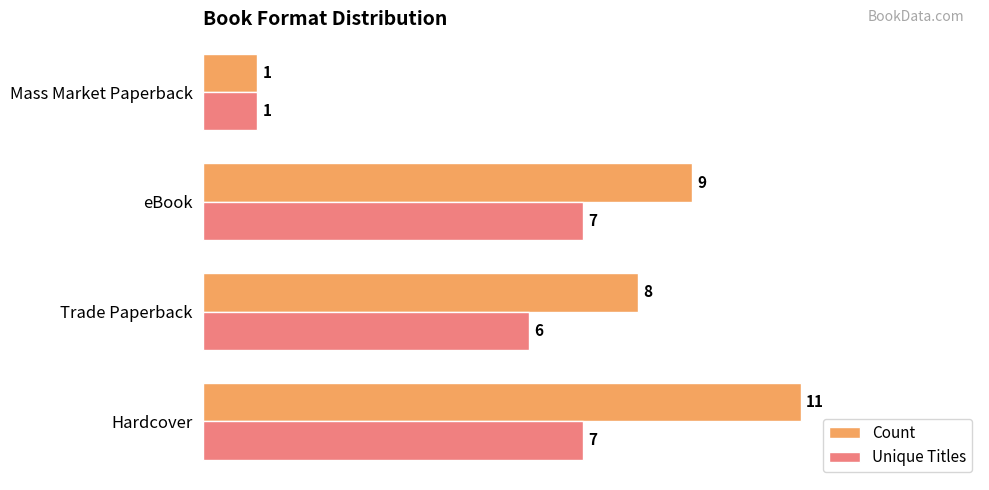

At which label does Unique Titles reach its minimum?

Mass Market Paperback